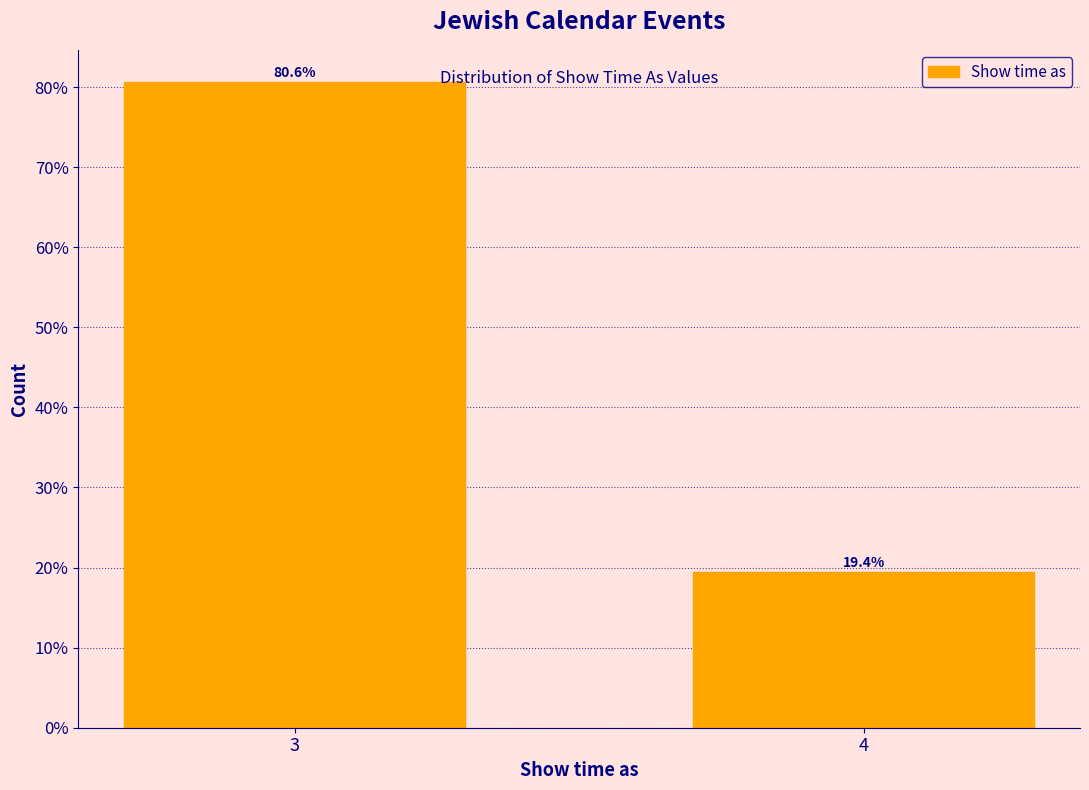

Reading right to left, list all the values displayed in this chart.

19.4	80.6